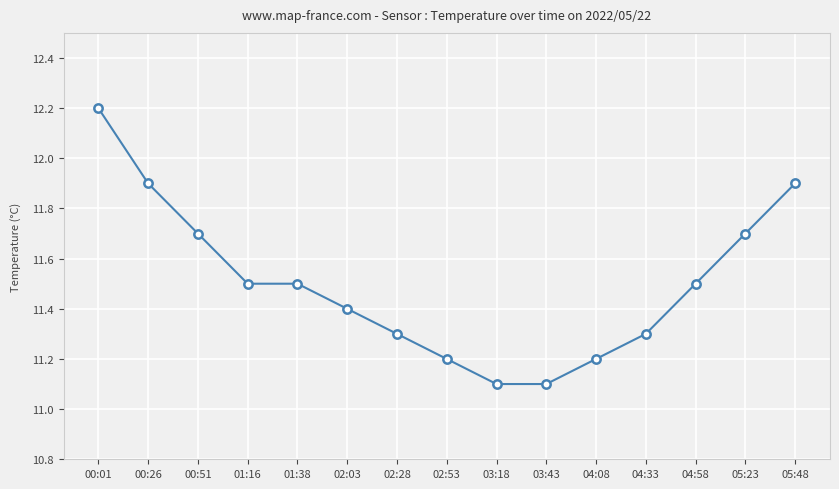

Reading right to left, extract all data points from this chart.

11.9	11.7	11.5	11.3	11.2	11.1	11.1	11.2	11.3	11.4	11.5	11.5	11.7	11.9	12.2